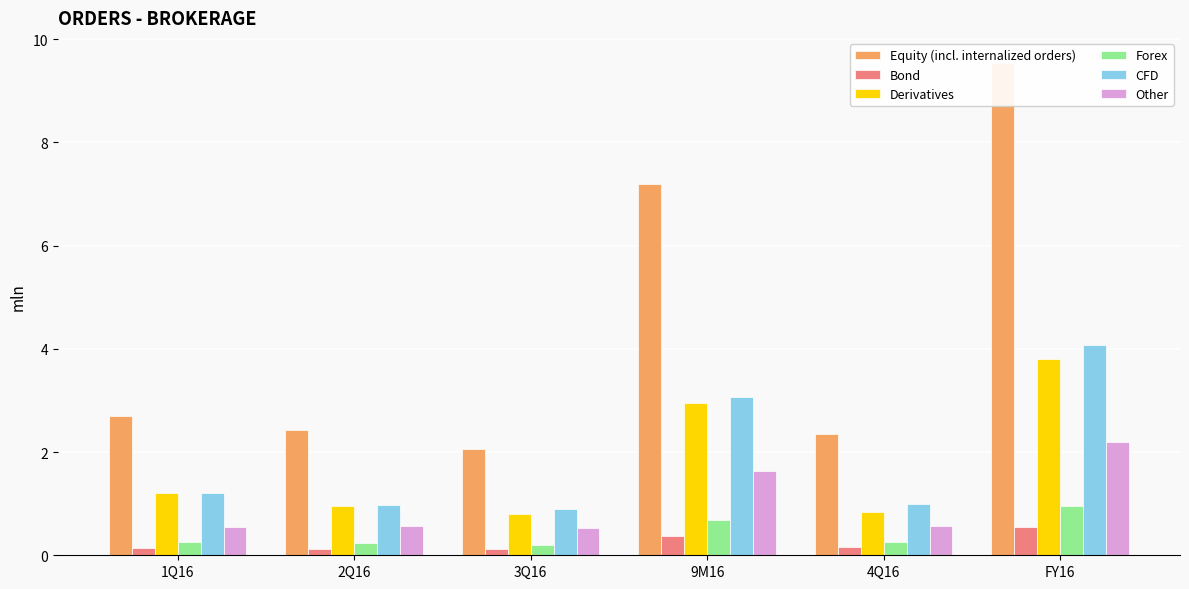

The value of Equity (incl. internalized orders) at 2Q16 is 0.8. True or false?

False